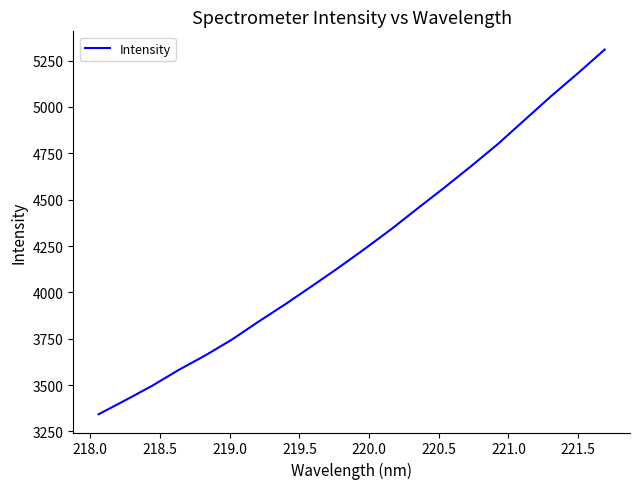

What is the difference between the maximum and minimum values?

1966.6